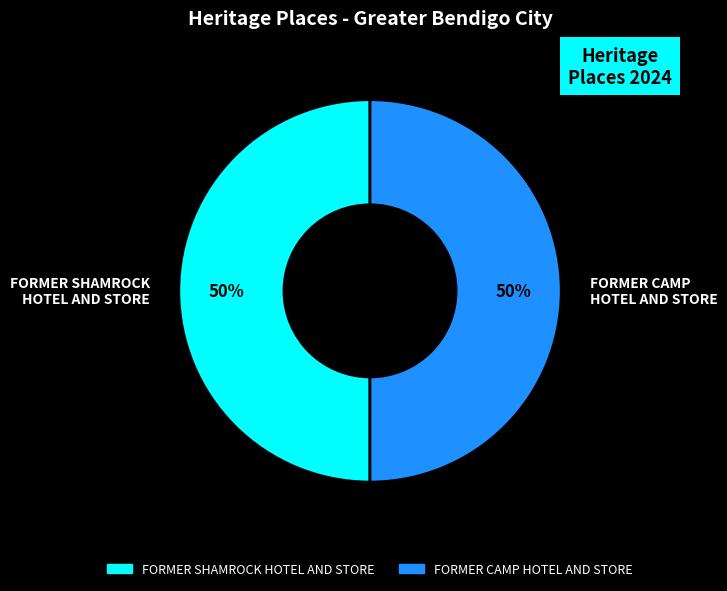

To the nearest percent, what portion does FORMER SHAMROCK HOTEL AND STORE represent?

50%